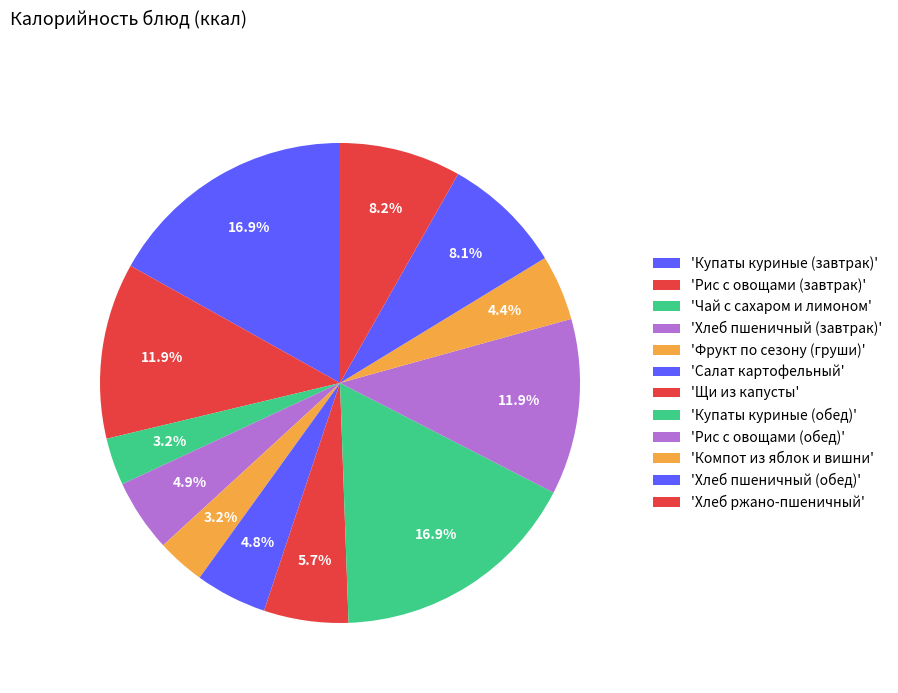

How many slices are in this pie chart?

12